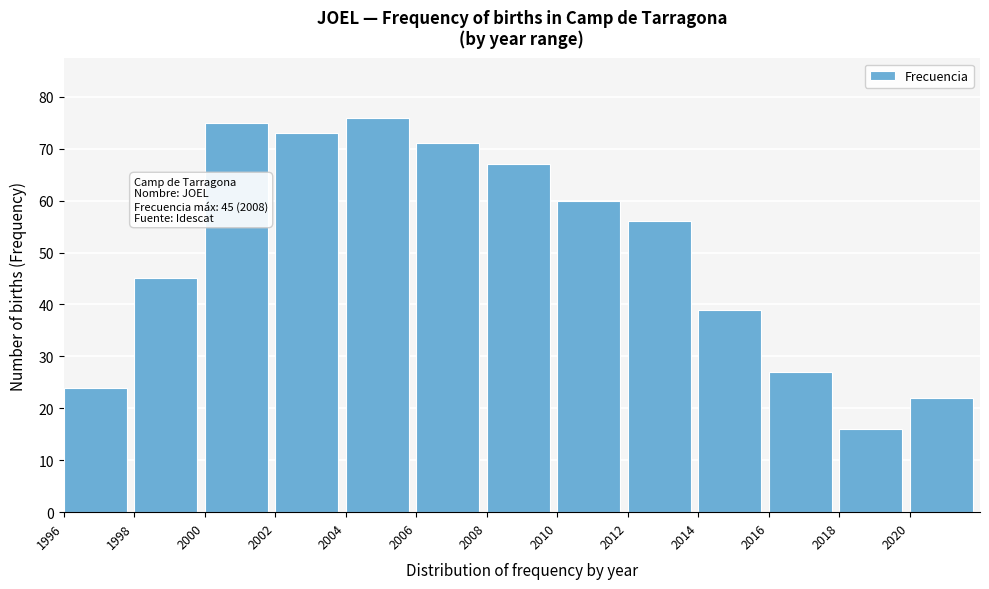

Reading left to right, extract all data points from this chart.

1996=24	1998=45	2000=75	2002=73	2004=76	2006=71	2008=67	2010=60	2012=56	2014=39	2016=27	2018=16	2020=22